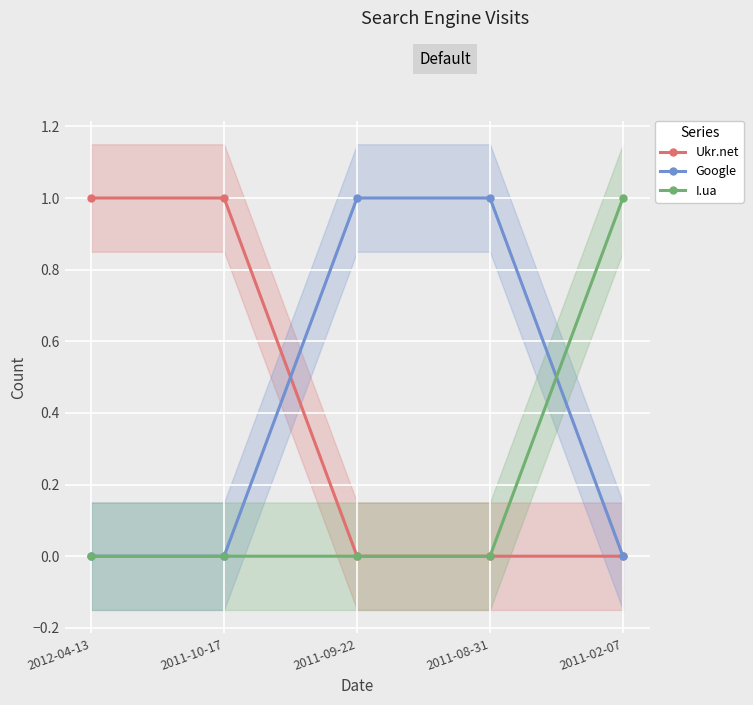

Is this an area chart (filled region under the line)?

No